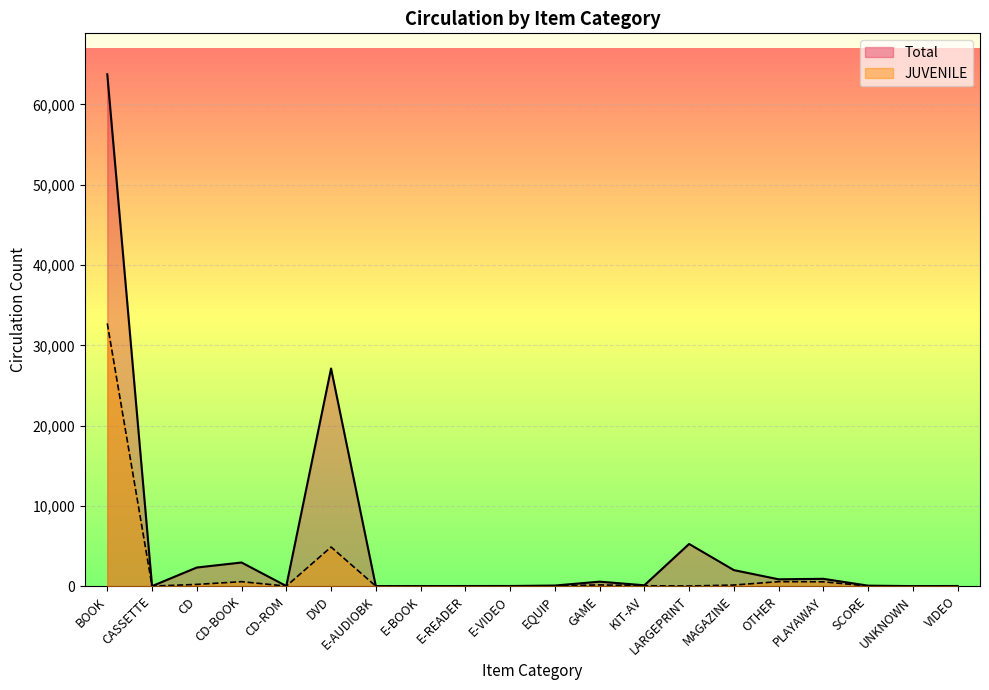

At which category does the chart reach its peak across all series?

BOOK